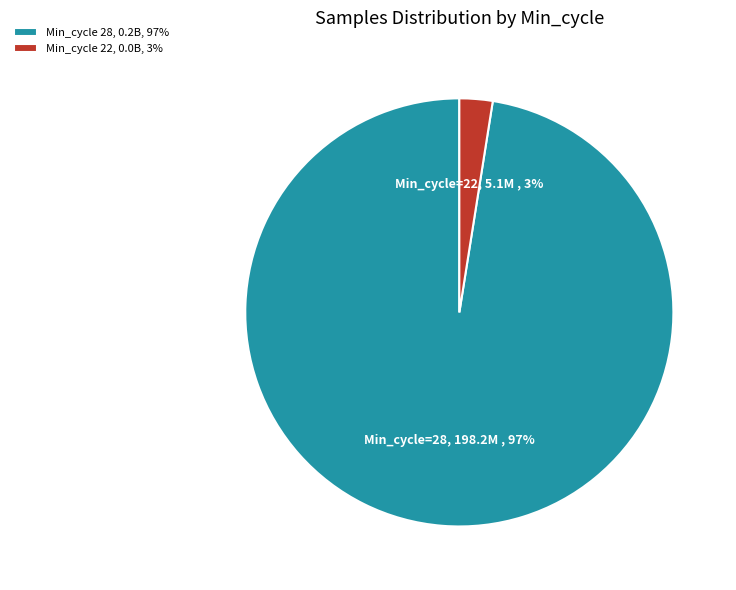

Between Min_cycle 22, 0.0B, 3% and Min_cycle 28, 0.2B, 97%, which is larger?

Min_cycle 28, 0.2B, 97%